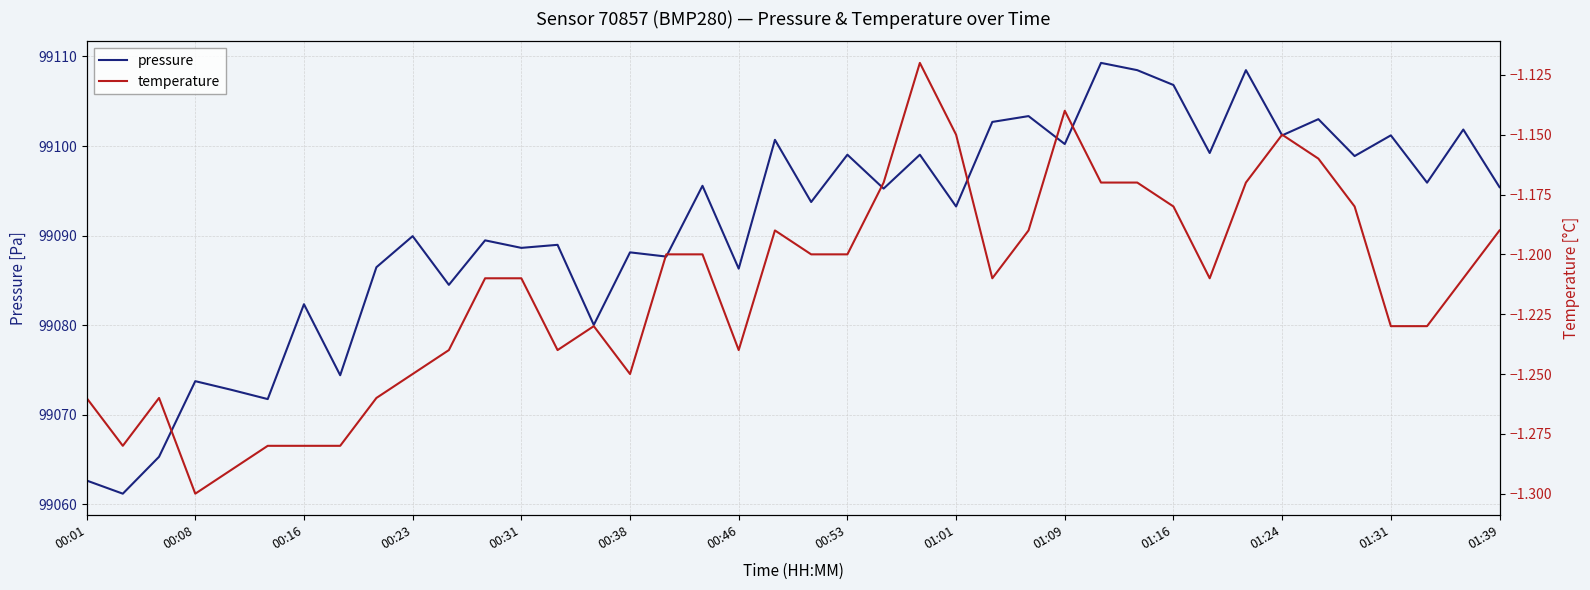

What is the minimum value for pressure?

99061.2